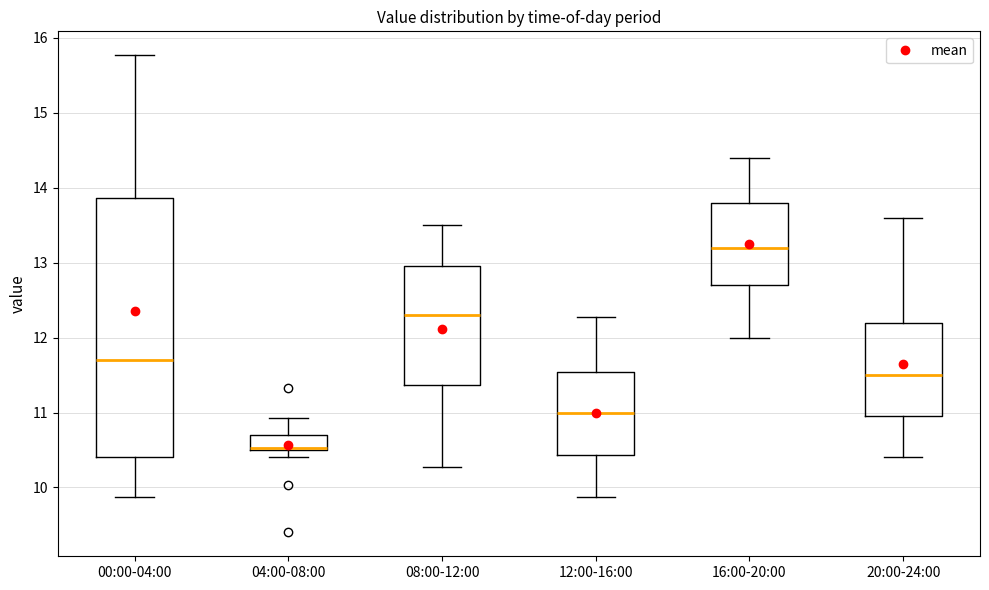

Which box has the highest median line?

16:00-20:00